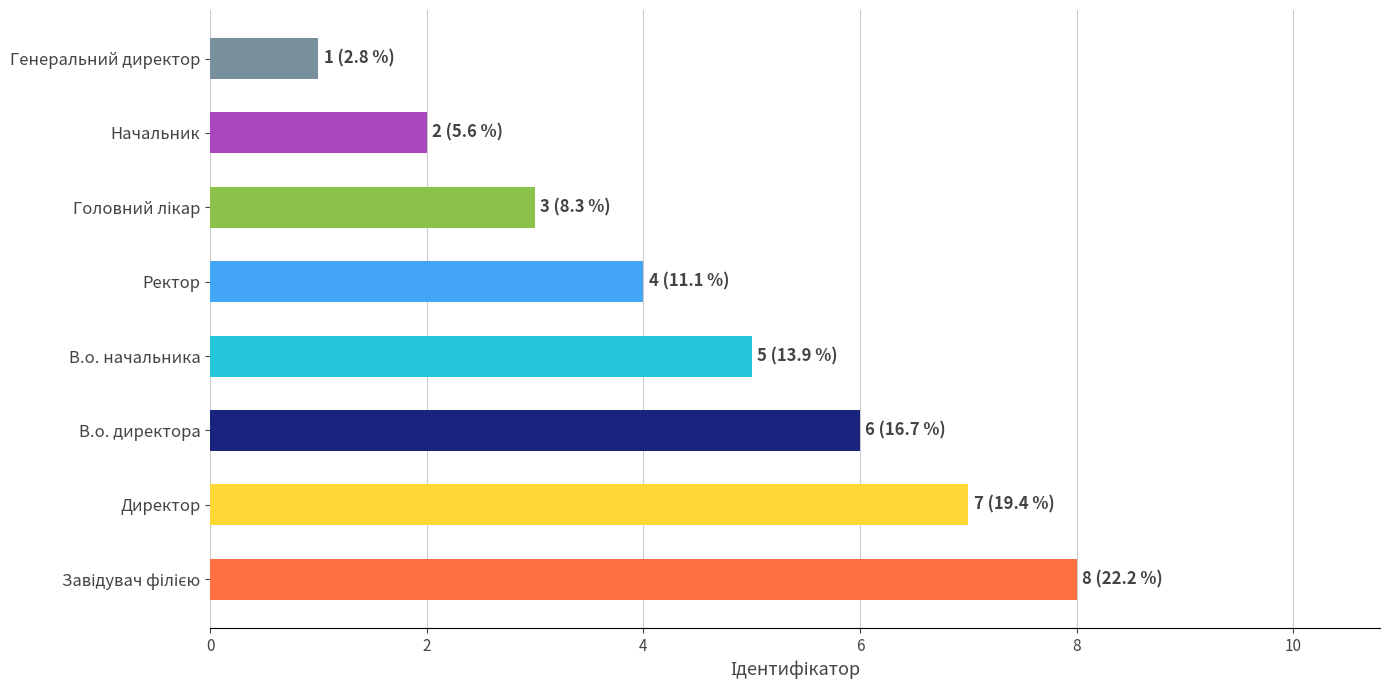

Reading bottom to top, transcribe all the data shown in this chart.

8	7	6	5	4	3	2	1